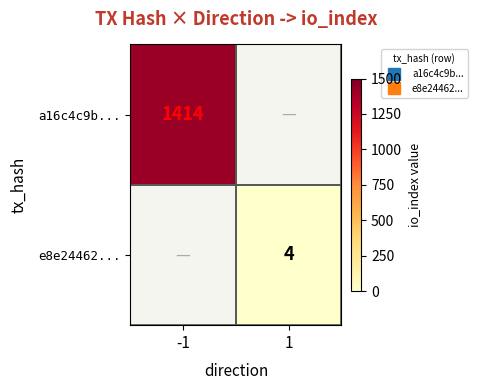

Is it true that a16c4c9b... equals 1414.0 at -1?

True